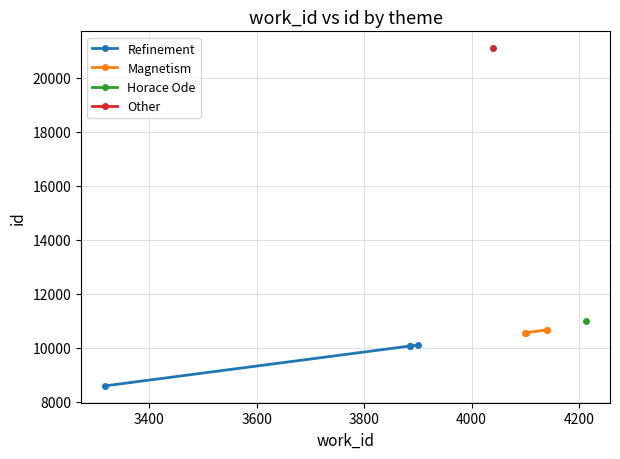

Read the Magnetism value at 3800, to the nearest 50.

10650